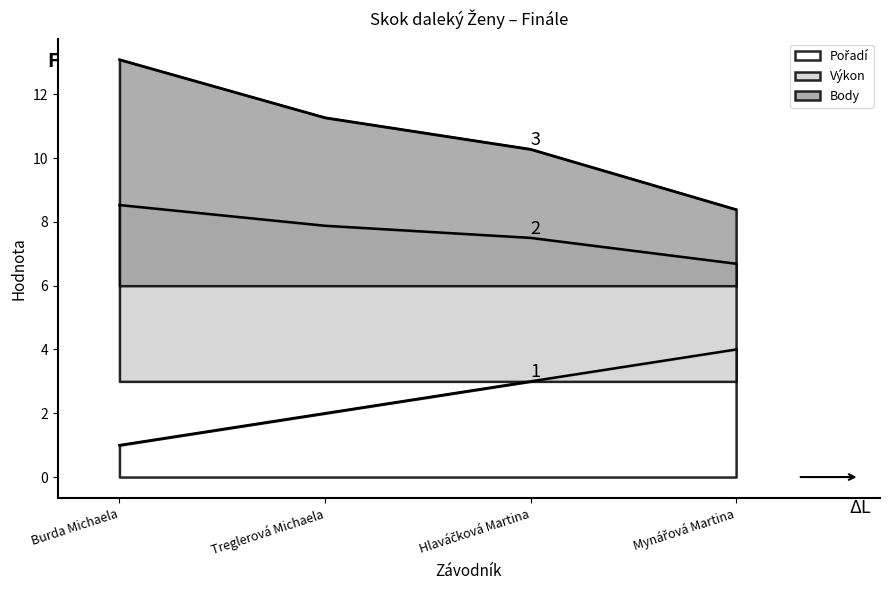

Reading left to right, list all the values displayed in this chart.

Výkon: Burda Michaela=8.5	Treglerová Michaela=7.9	Hlaváčková Martina=7.5	Mynářová Martina=6.7
Body: Burda Michaela=13.1	Treglerová Michaela=11.3	Hlaváčková Martina=10.3	Mynářová Martina=8.4
Pořadí: Burda Michaela=1.0	Treglerová Michaela=2.0	Hlaváčková Martina=3.0	Mynářová Martina=4.0